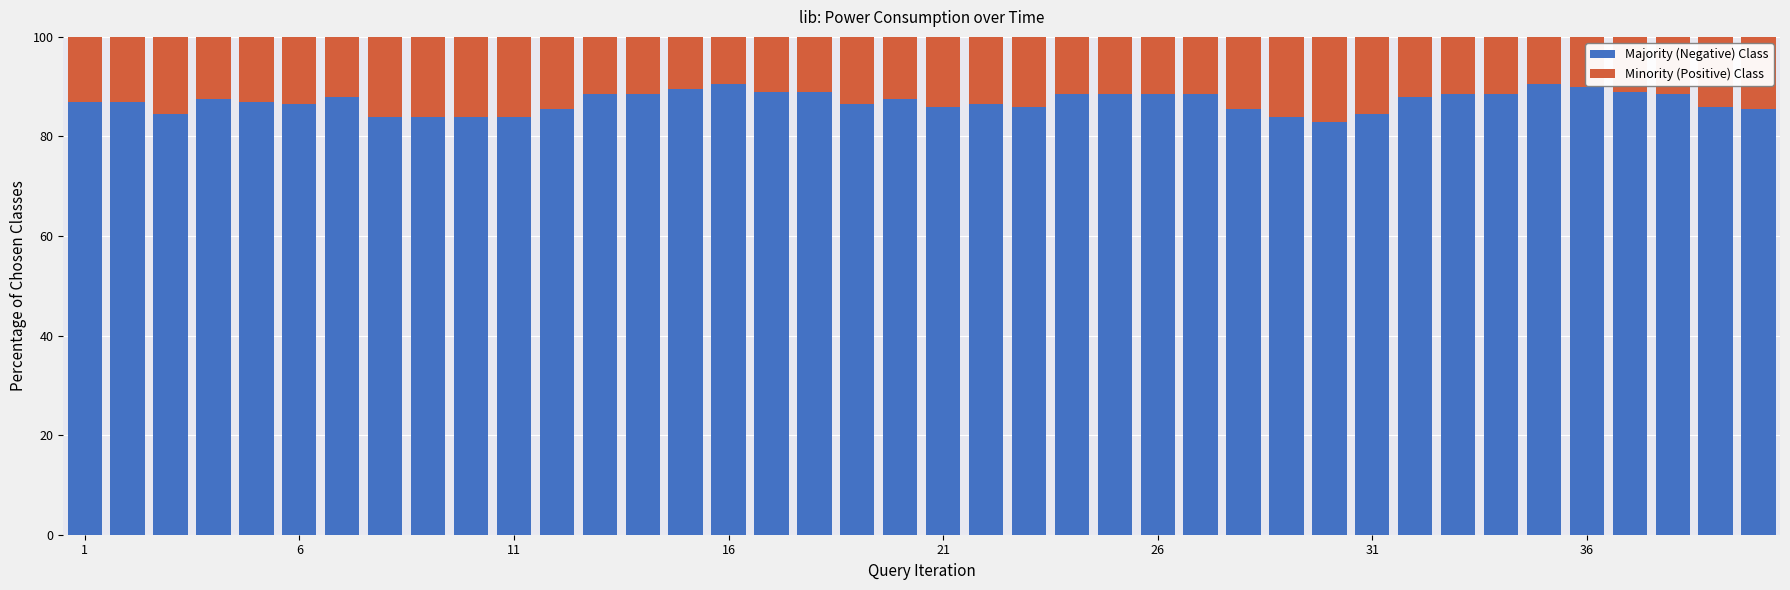

What is the highest value of the Majority (Negative) Class series?

90.5